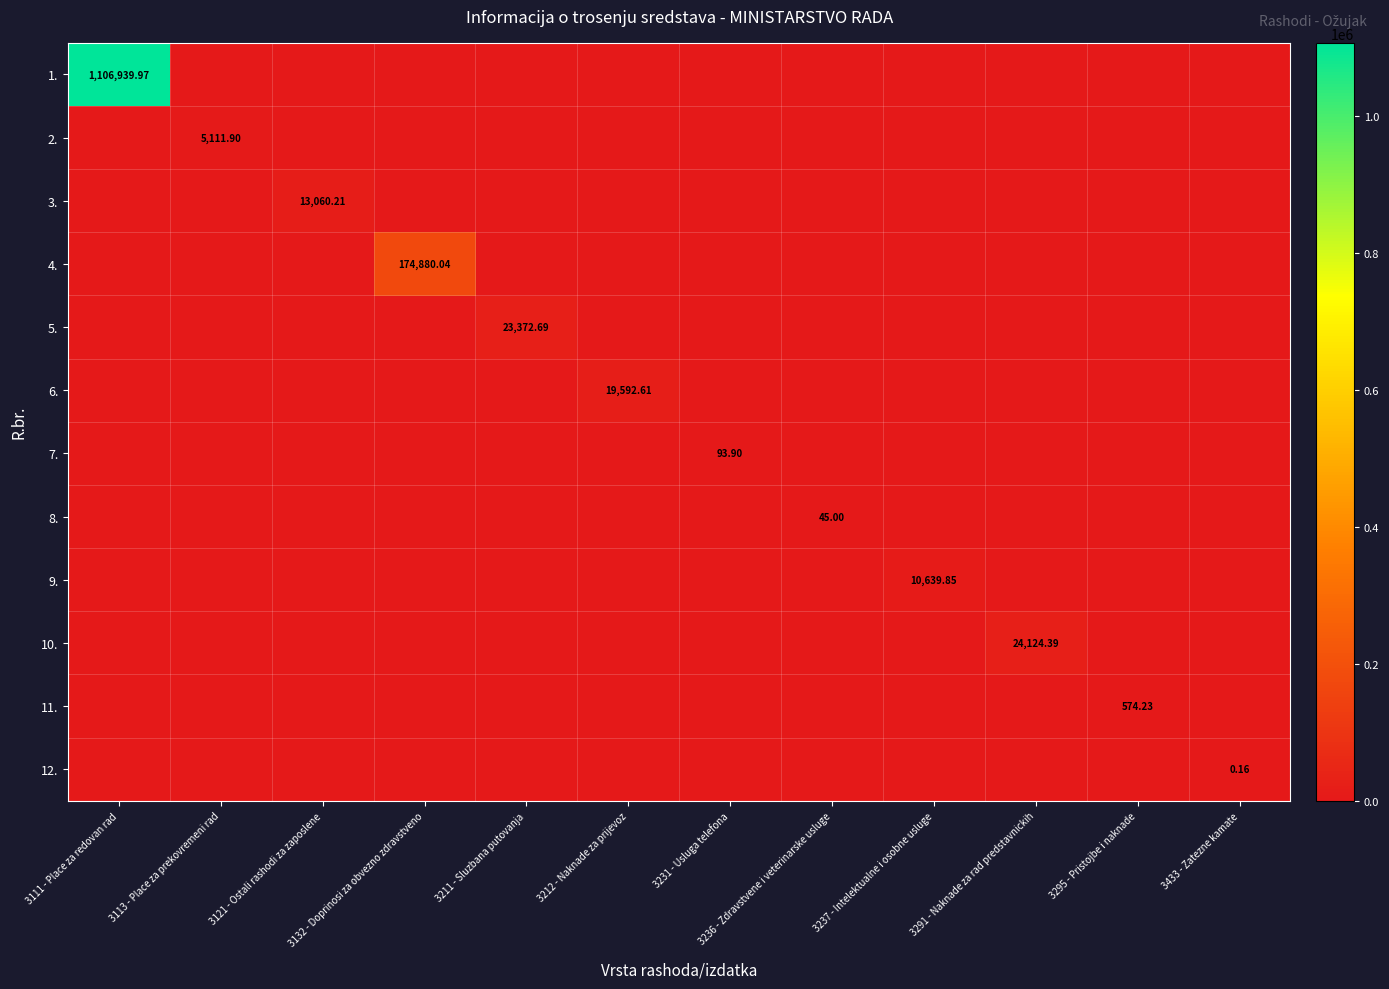

What is the maximum value shown in the chart?

1106940.0